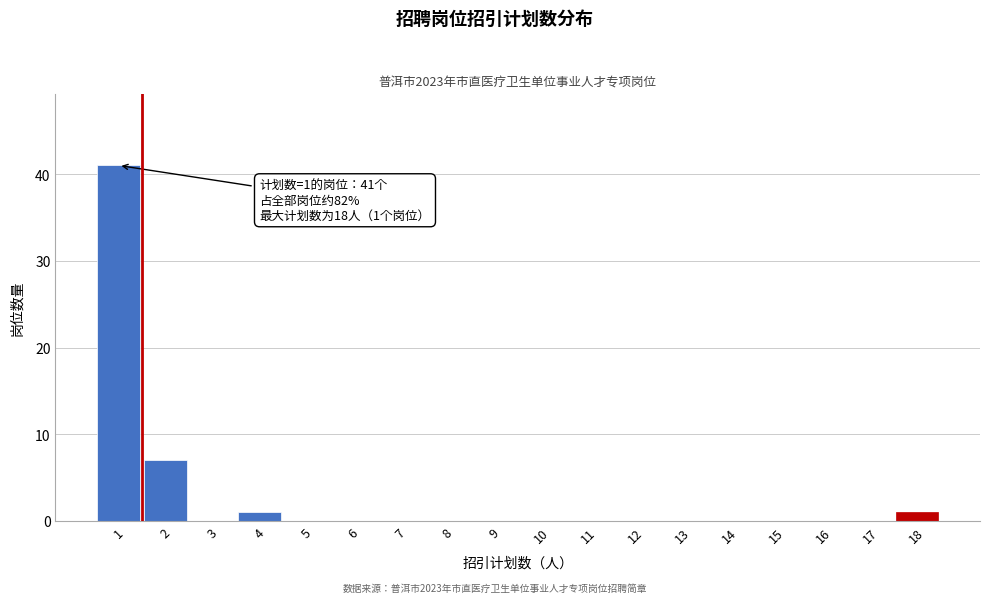

Which range on the x-axis has the tallest bar?

0.5 to 1.5